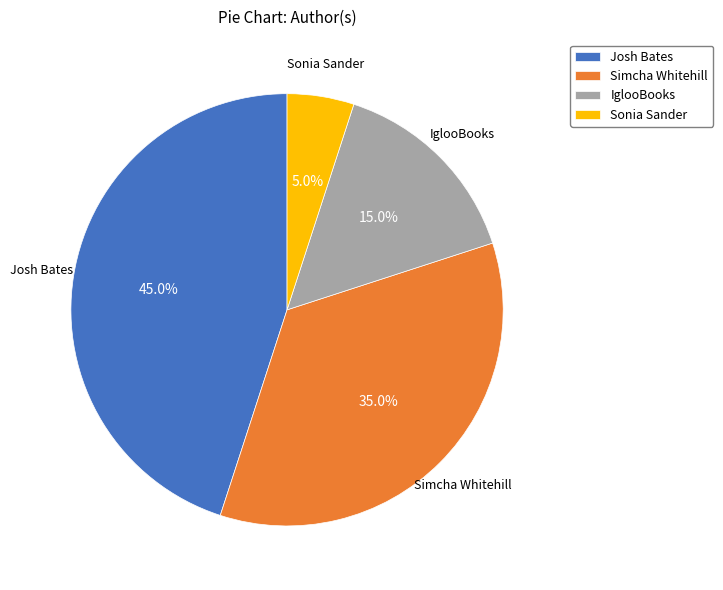

Between IglooBooks and Josh Bates, which is larger?

Josh Bates